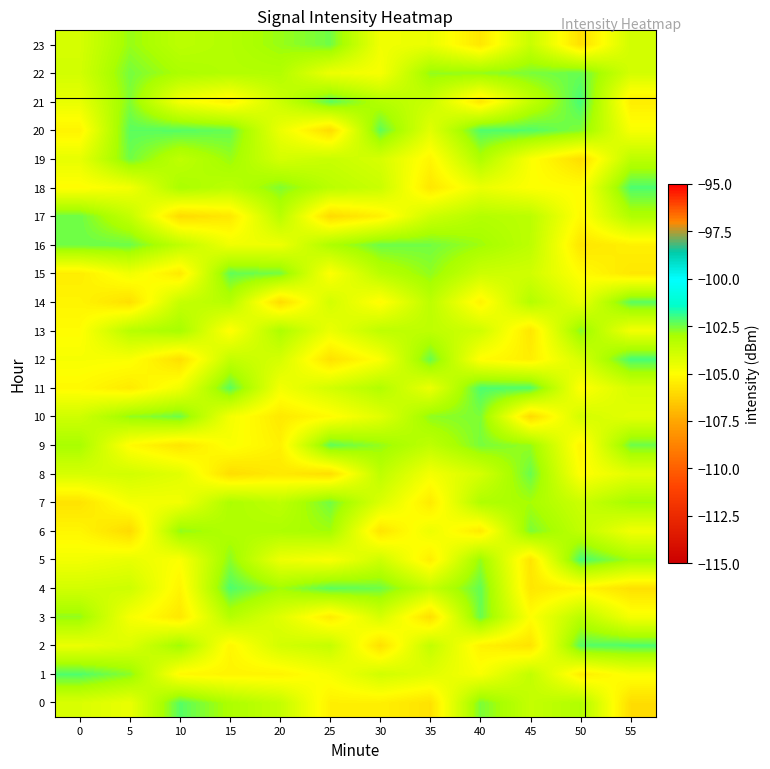

What is the minimum value shown in the chart?

-106.0